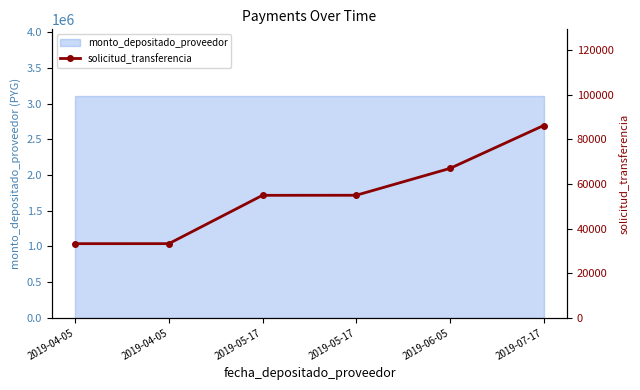

How many values exceed 54980?

2